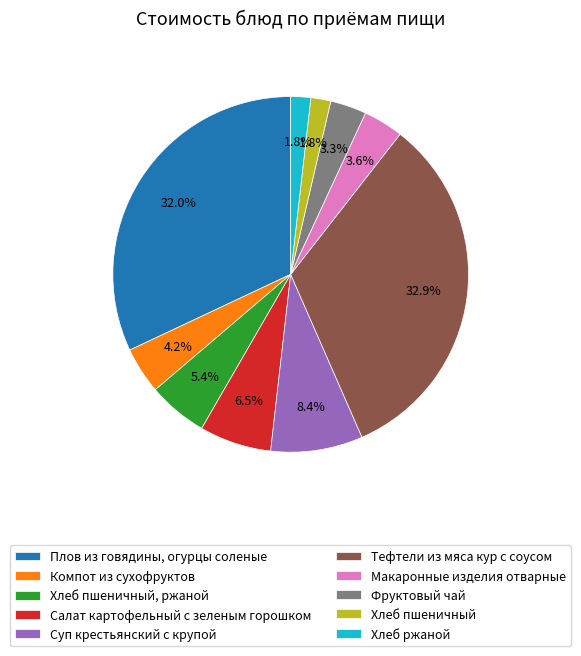

To the nearest percent, what is the average slice percentage?

10%